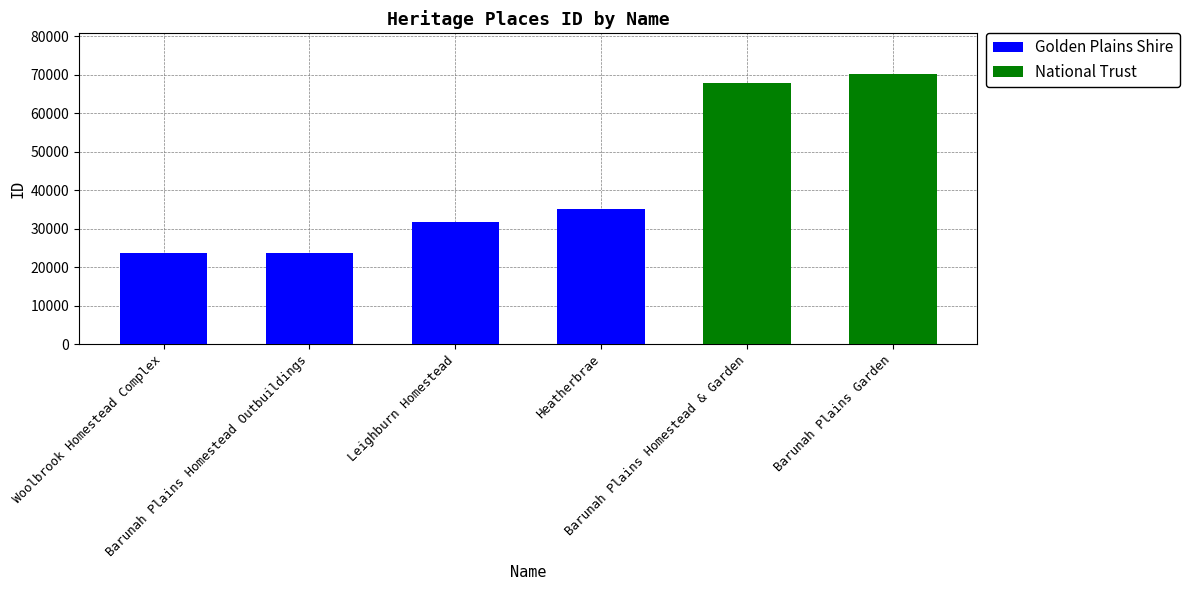

What is the maximum value for Golden Plains Shire?

35039